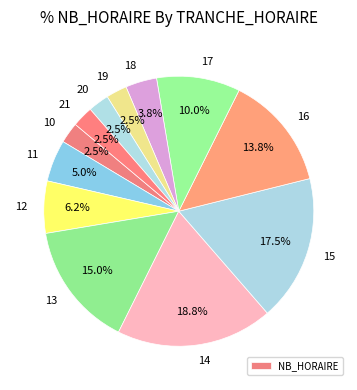

What is the largest slice in the pie chart?

14